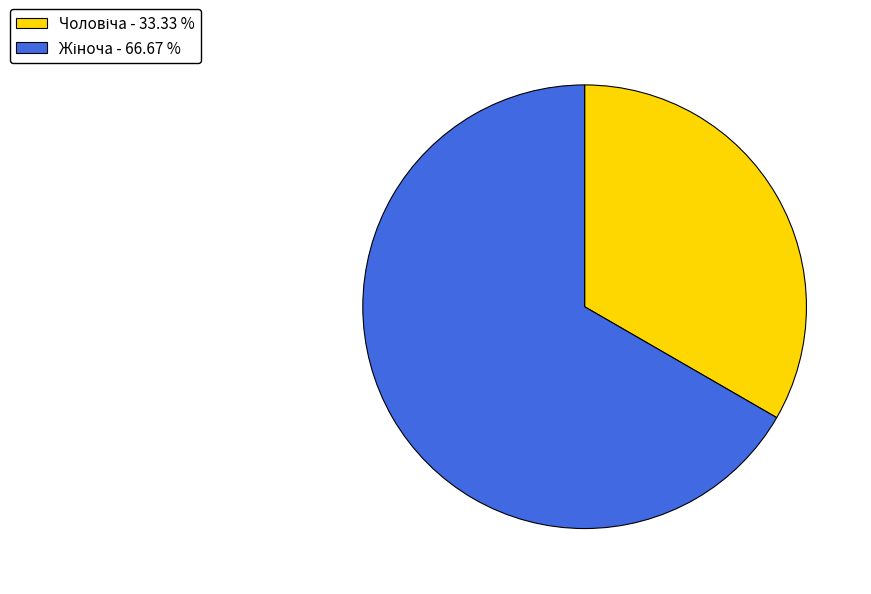

Does any single category account for the majority?

Yes